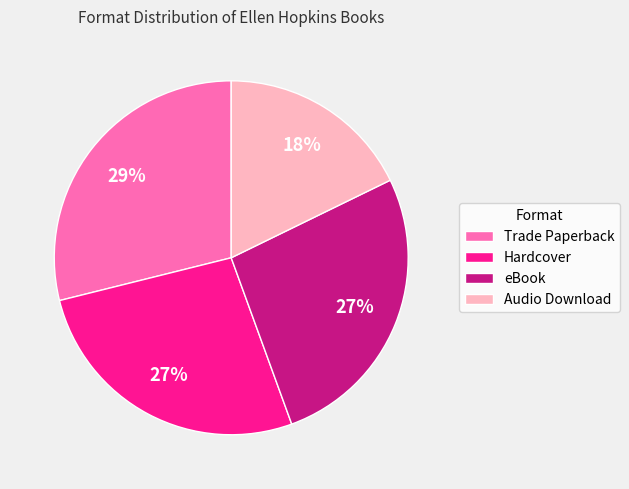

Is it true that Audio Download is 30% of the pie?

False